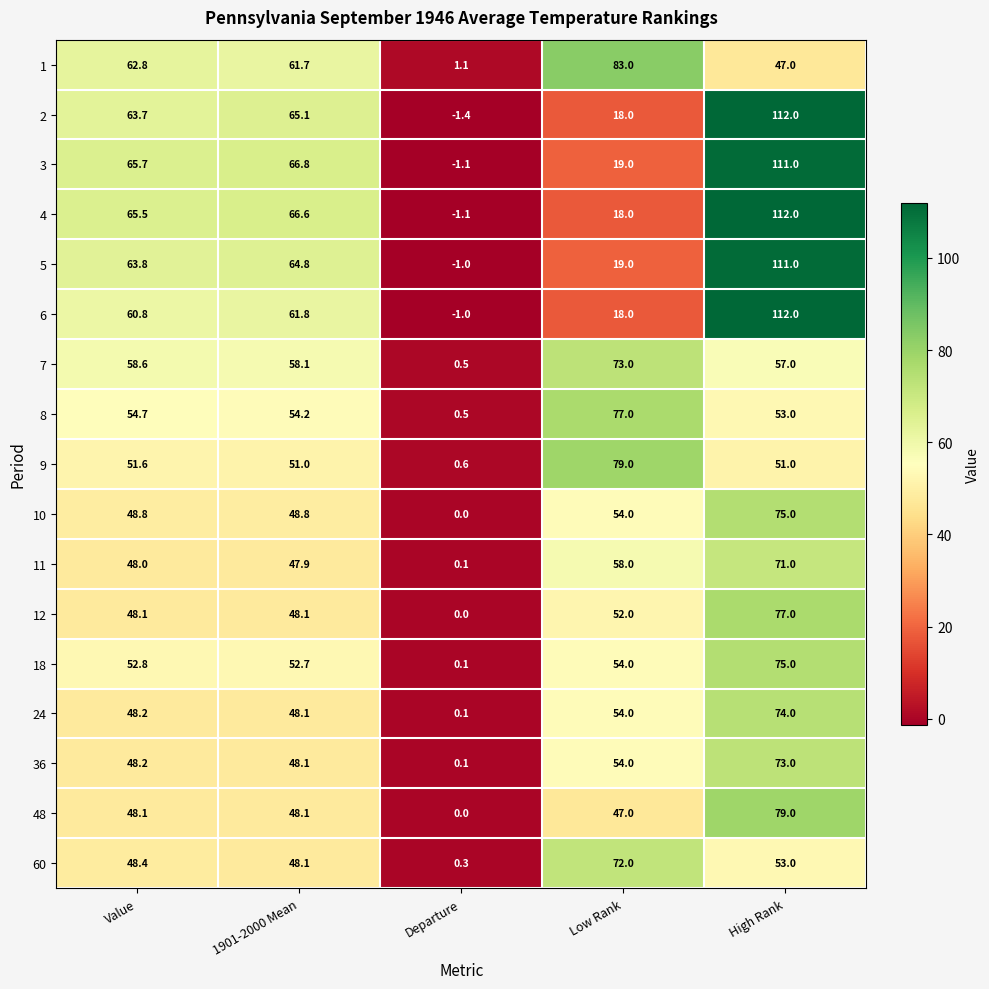

Is it true that 4 equals -1.1 at Departure?

True